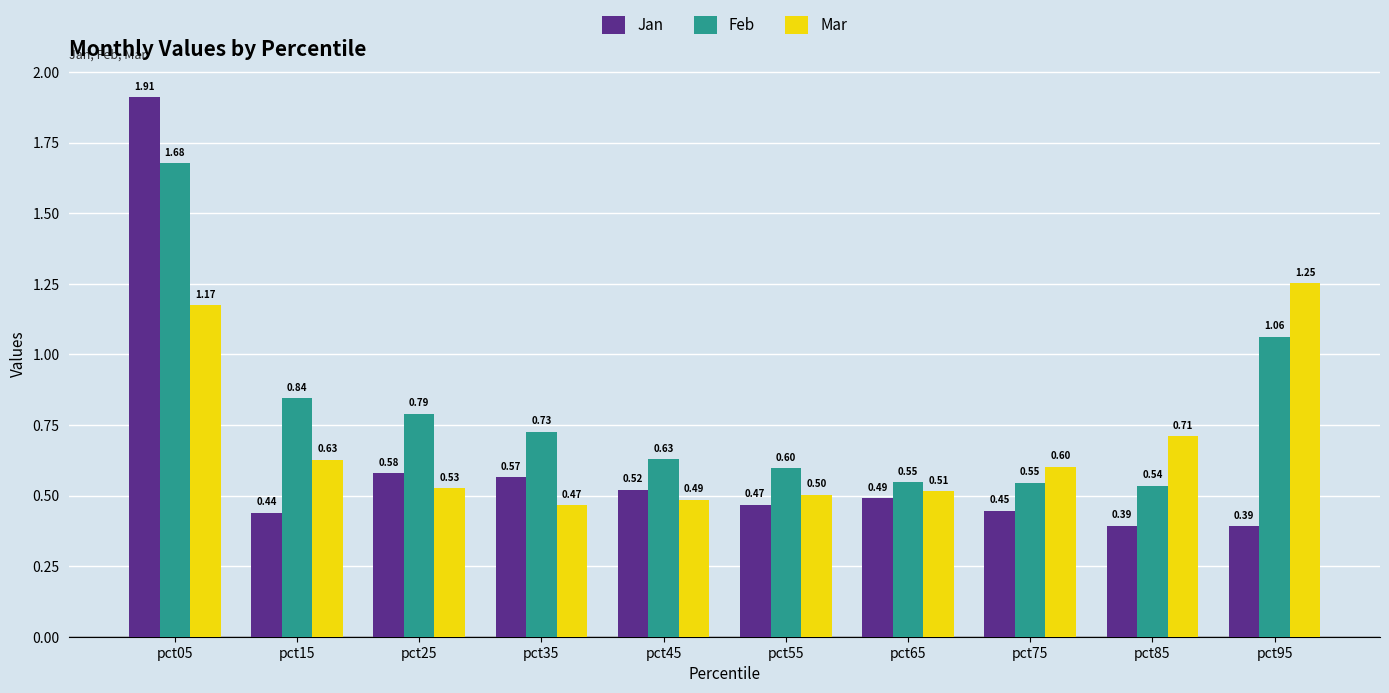

At which label is Feb closest to 1?

pct95